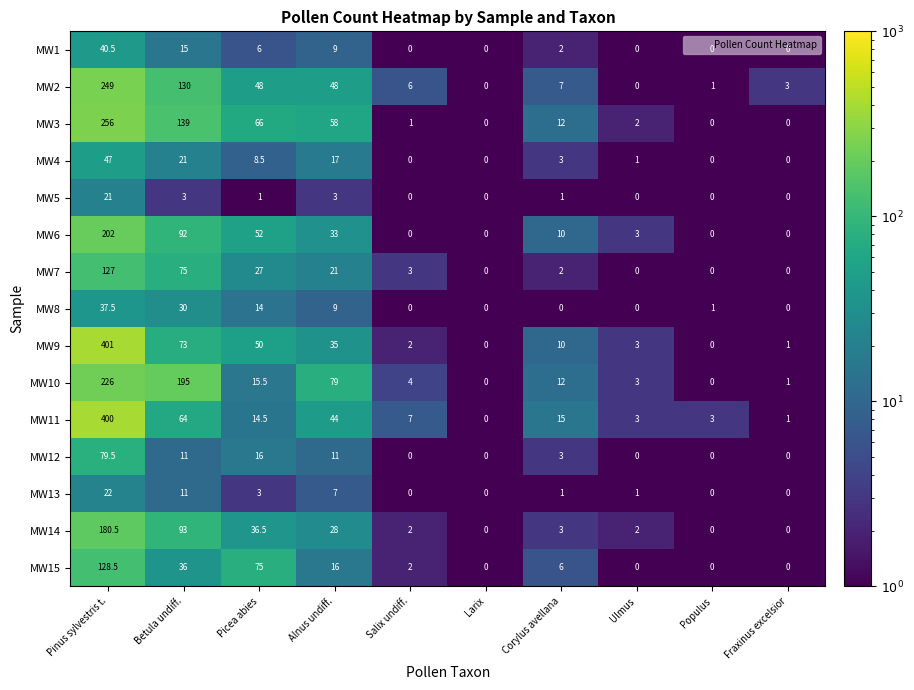

At which category does the chart reach its peak across all series?

Pinus sylvestris t.